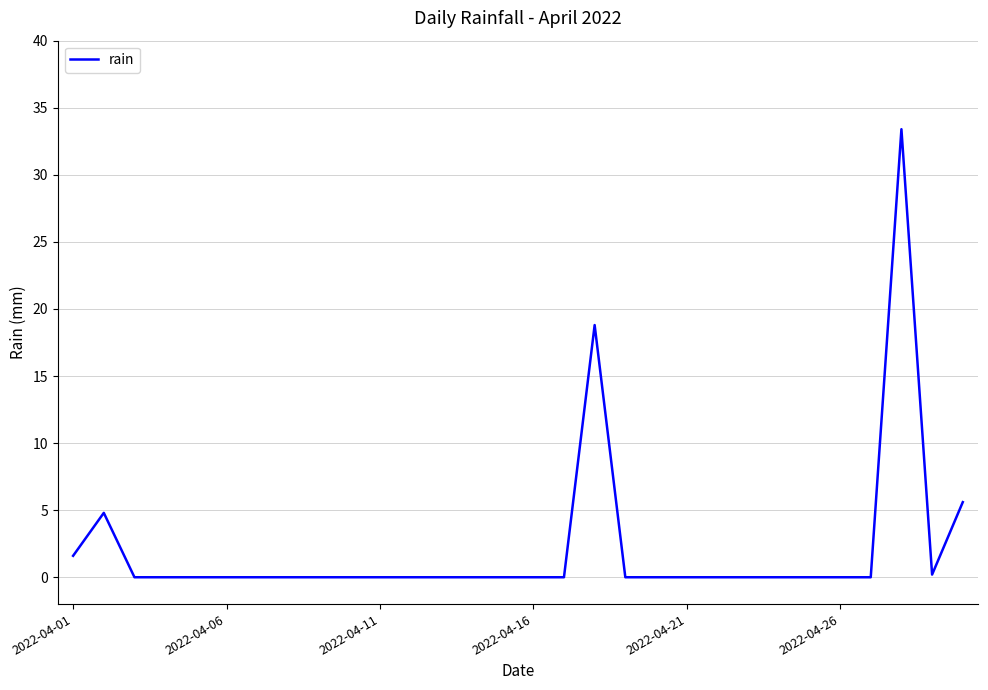

What is the difference between the maximum and minimum values?

33.4